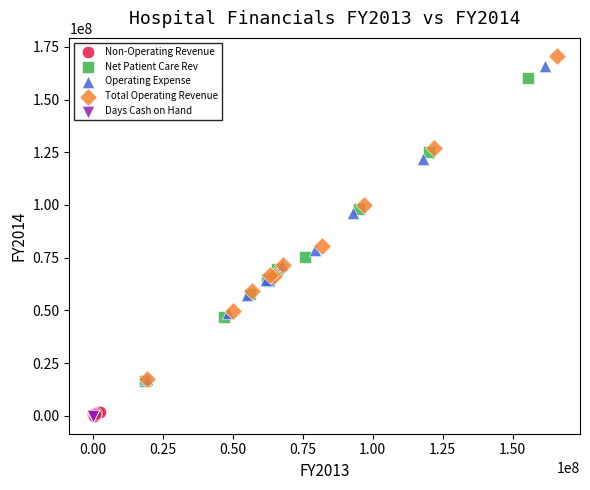

Which series has the widest spread of Y values?

Total Operating Revenue